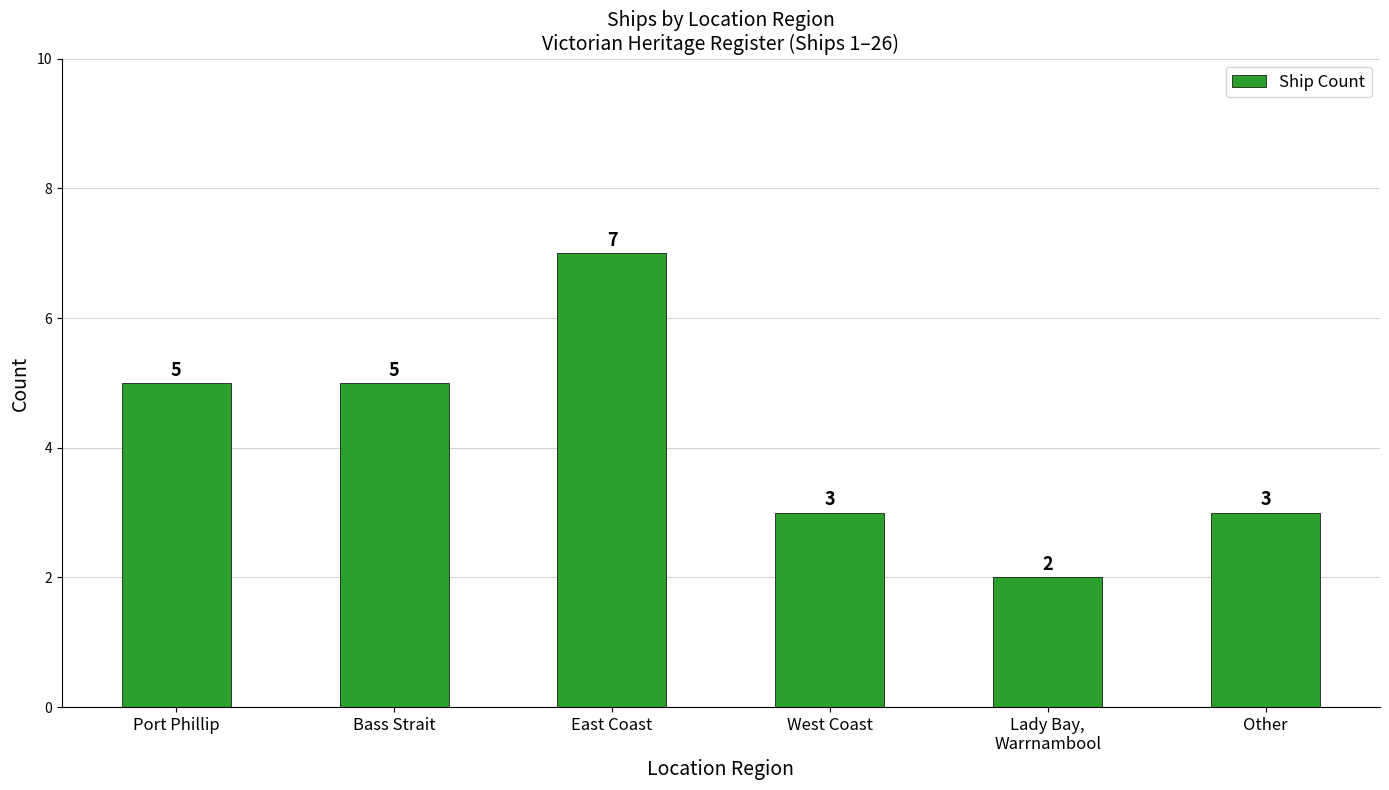

What is the value of the 4th bar from the left?

3